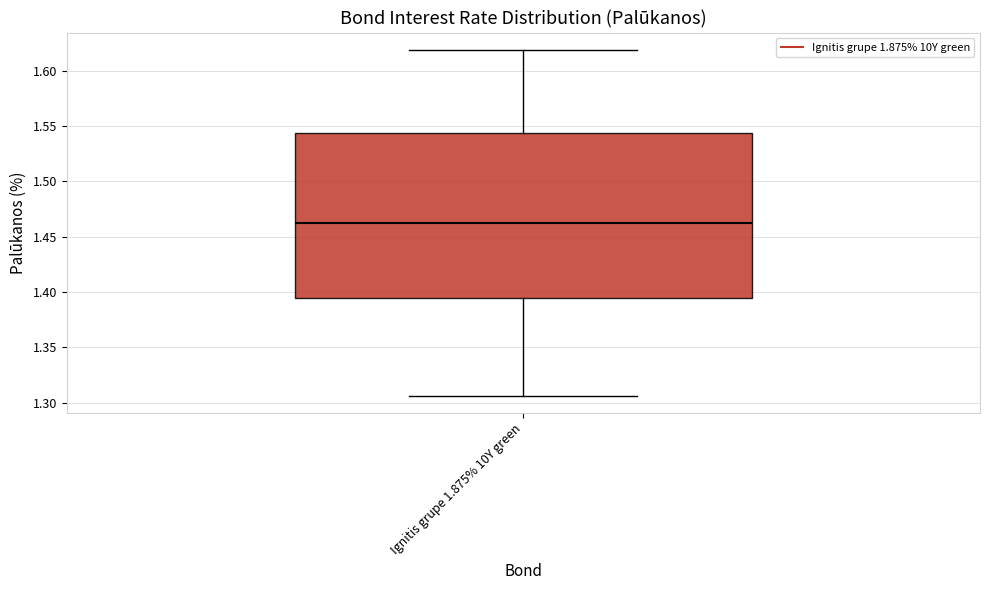

Read this box plot against the y-axis: the position of the median line, the range covered by the box, and the ends of both whiskers. The values are not printed on the chart, so give them approximately, as read against the axis.

median 1.465, box 1.395 to 1.545, whiskers 1.305 to 1.620